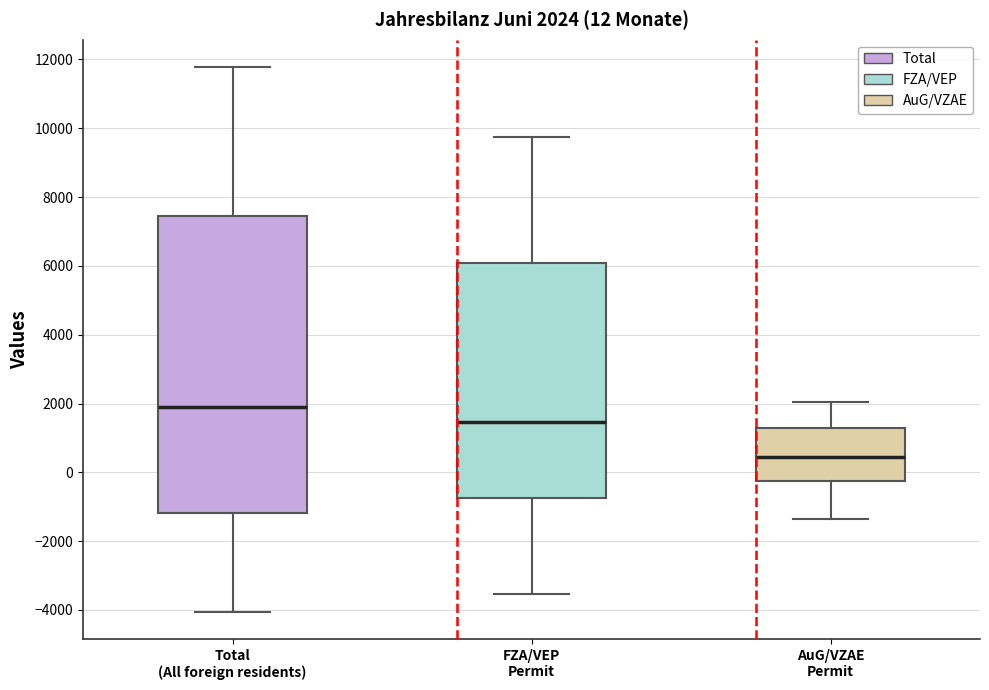

Comparing the boxes themselves (not the whiskers), which one is the tallest?

Total (All foreign residents)